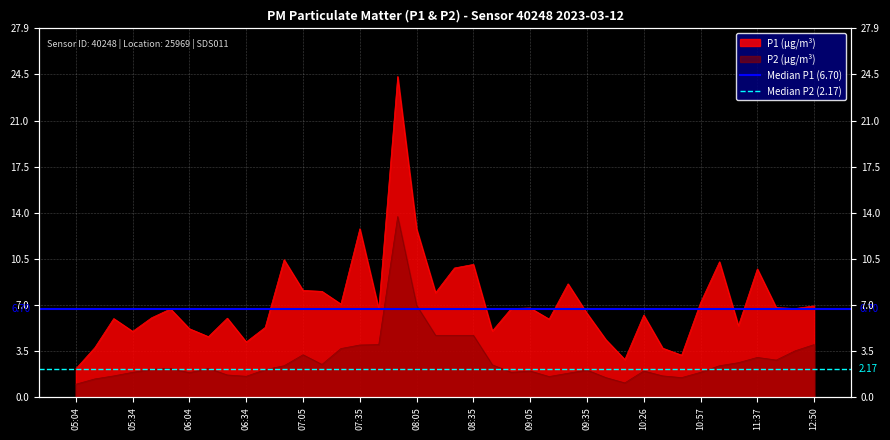

How many series are shown in this chart?

2